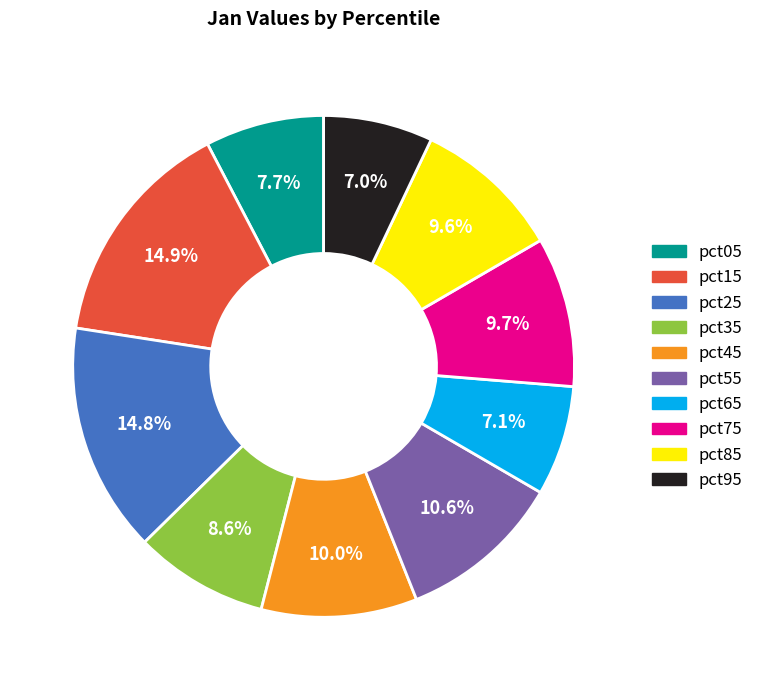

To the nearest percent, what is the difference between the largest and smallest slice percentages?

8%